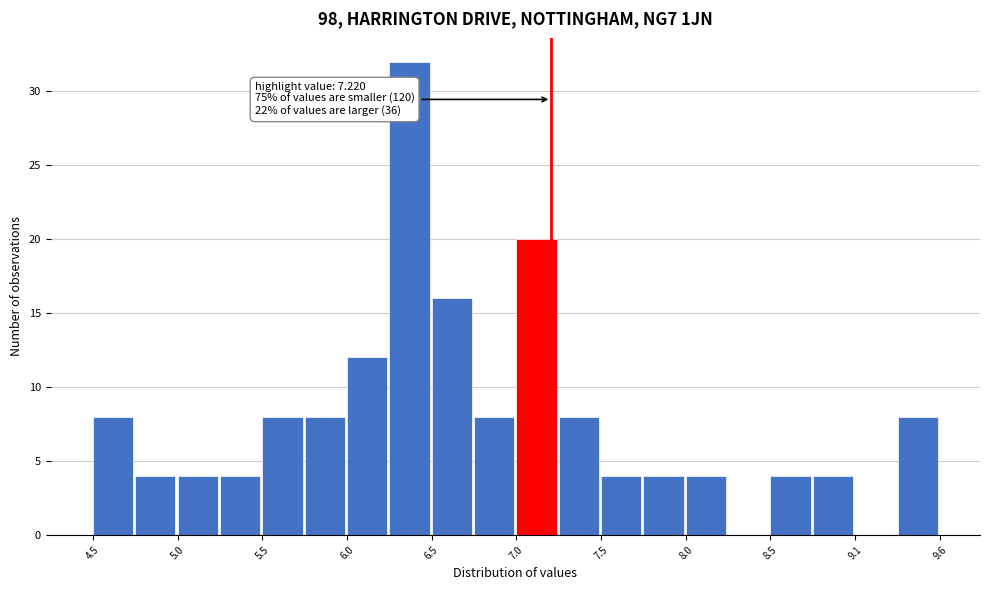

Read against the x-axis, roughly where is the centre of the tallest bar?

6.4